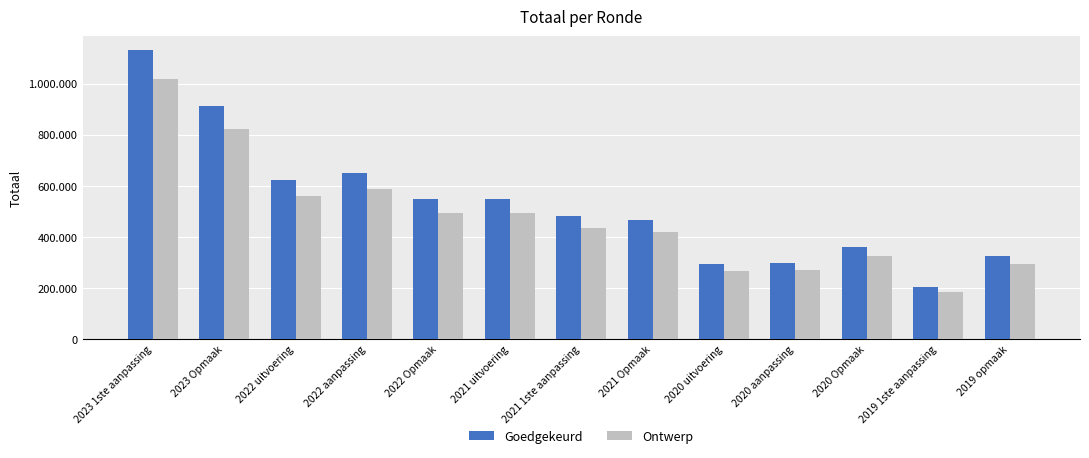

What is the total value across all series at 2021 Opmaak?

885745